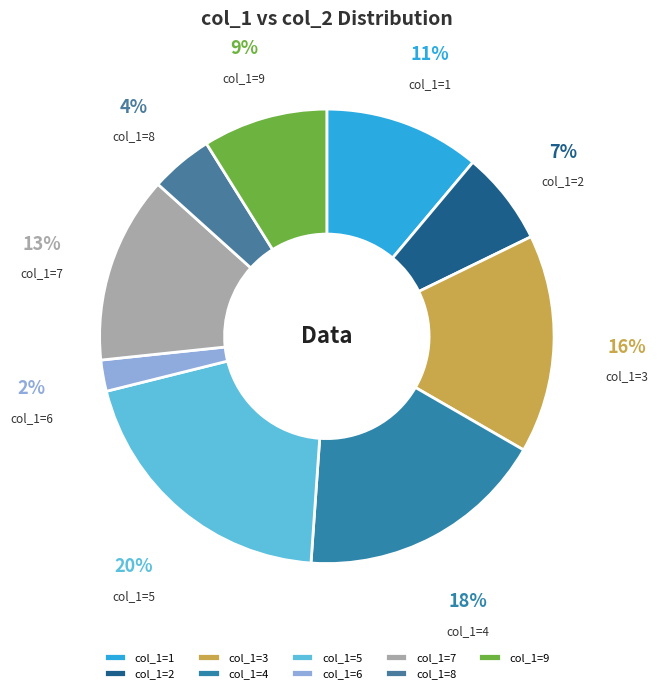

The col_1=1 slice represents 1% of the pie. True or false?

False